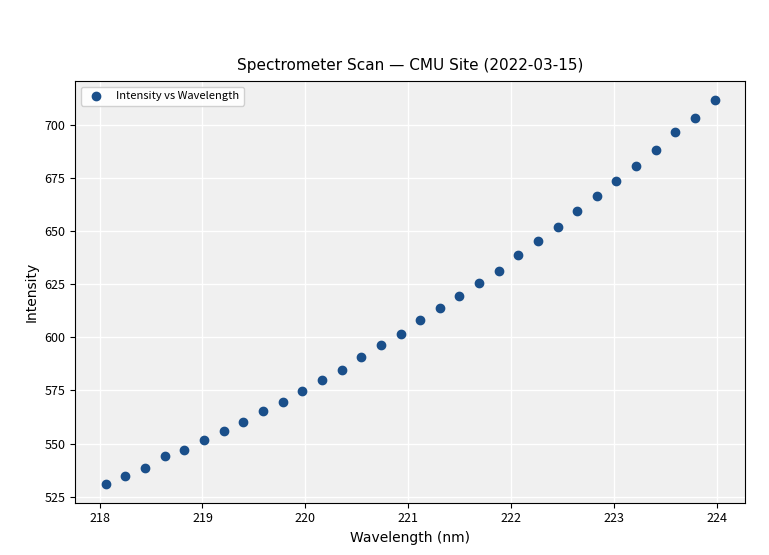

What is the range of Y values (max minus min)?

180.3